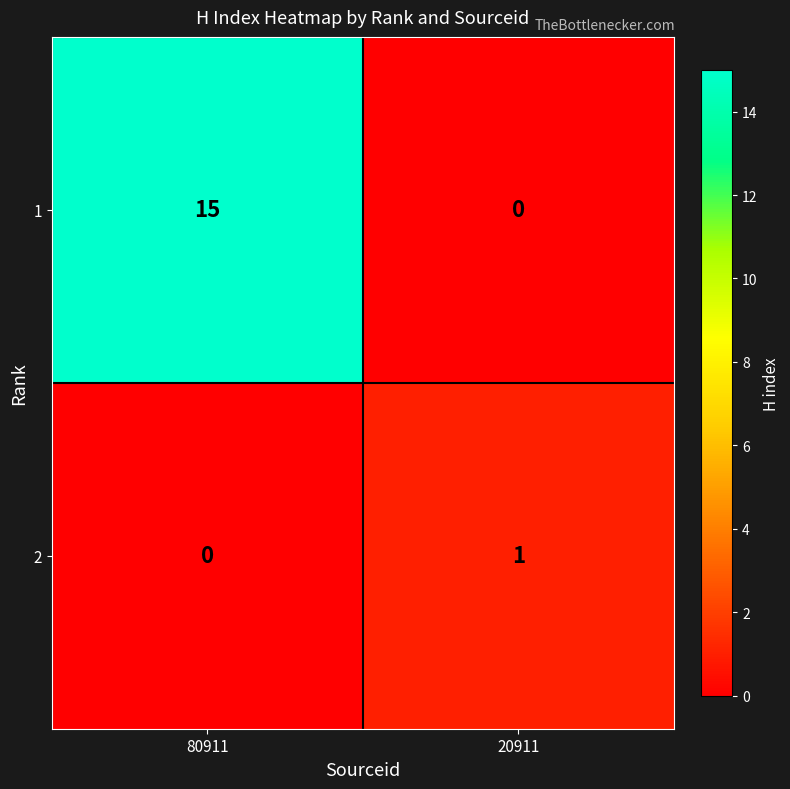

What is the maximum value for 1?

15